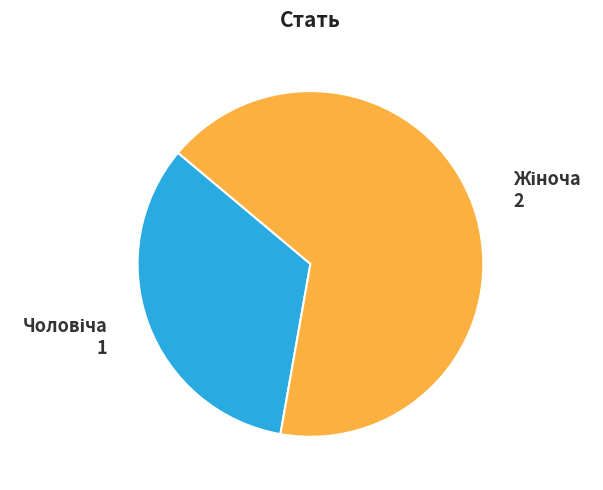

Count the number of slices in the pie.

2